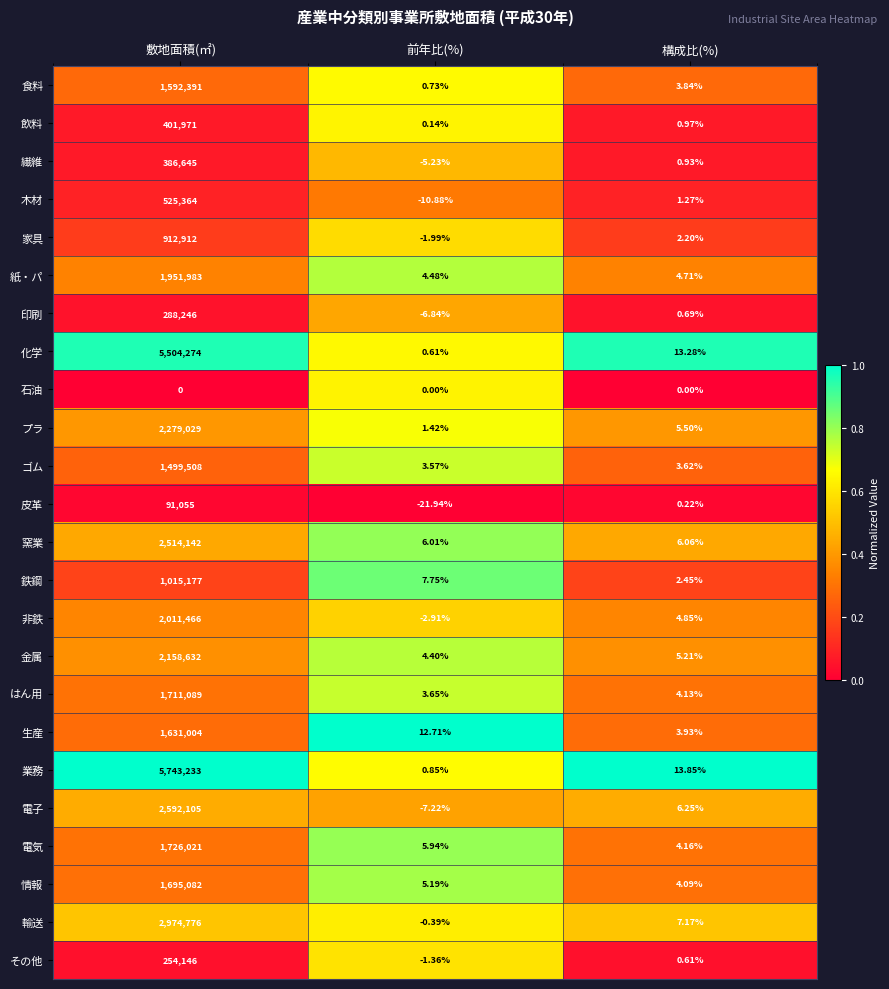

List the series in order of their peak value, lowest first.

石油, 皮革, その他, 印刷, 繊維, 飲料, 木材, 家具, 鉄鋼, ゴム, 食料, 生産, 情報, はん用, 電気, 紙・パ, 非鉄, 金属, プラ, 窯業, 電子, 輸送, 化学, 業務